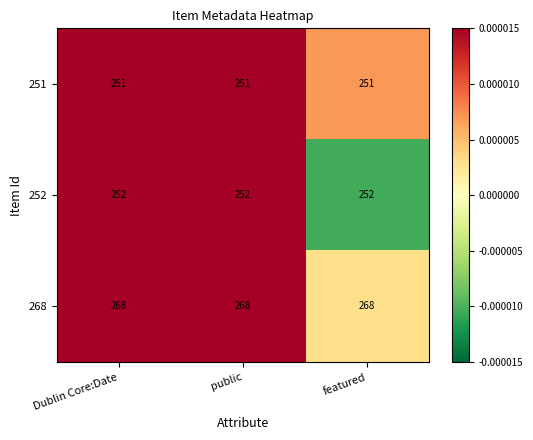

What is the sum of all 268 values?

804